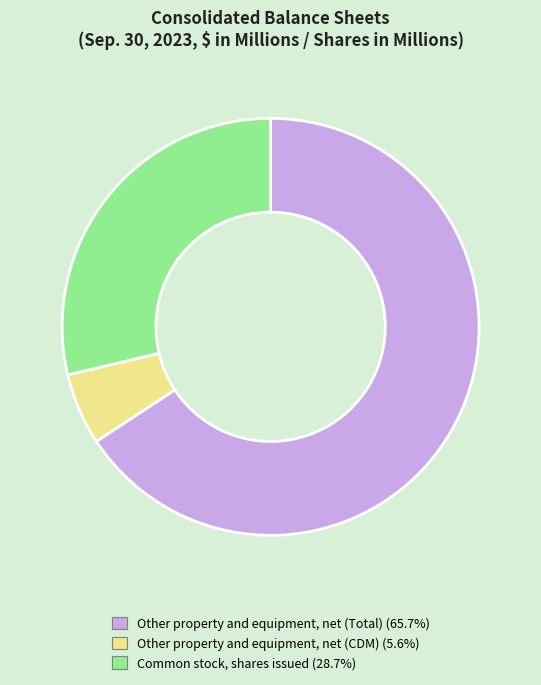

What is the ratio of the value at Other property and equipment, net (Total) to the value at Other property and equipment, net (CDM)?

11.8